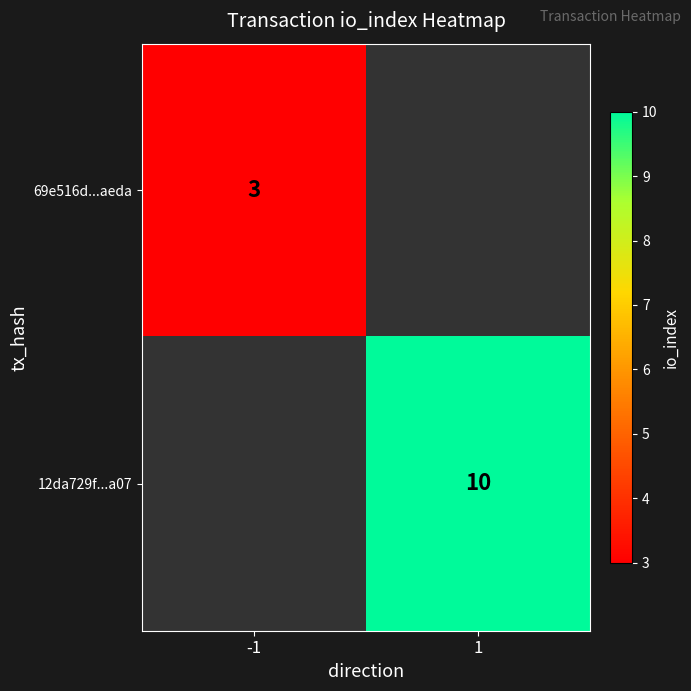

Is it true that 69e516d...aeda equals 1 at -1?

False